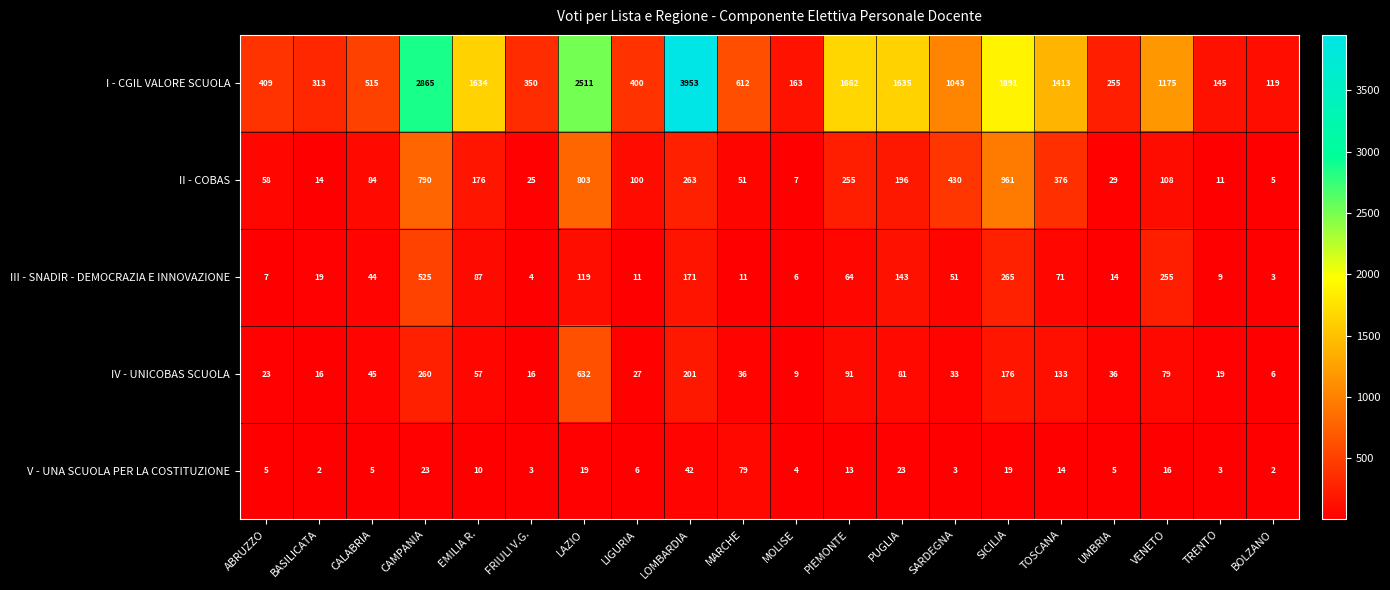

At which category is the sum across all series the highest?

LOMBARDIA